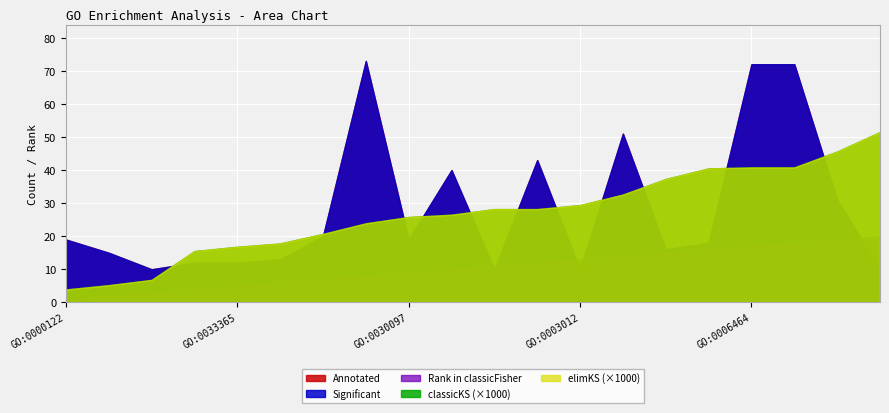

Which has a higher value, GO:0003012 or GO:0006928?

GO:0006928